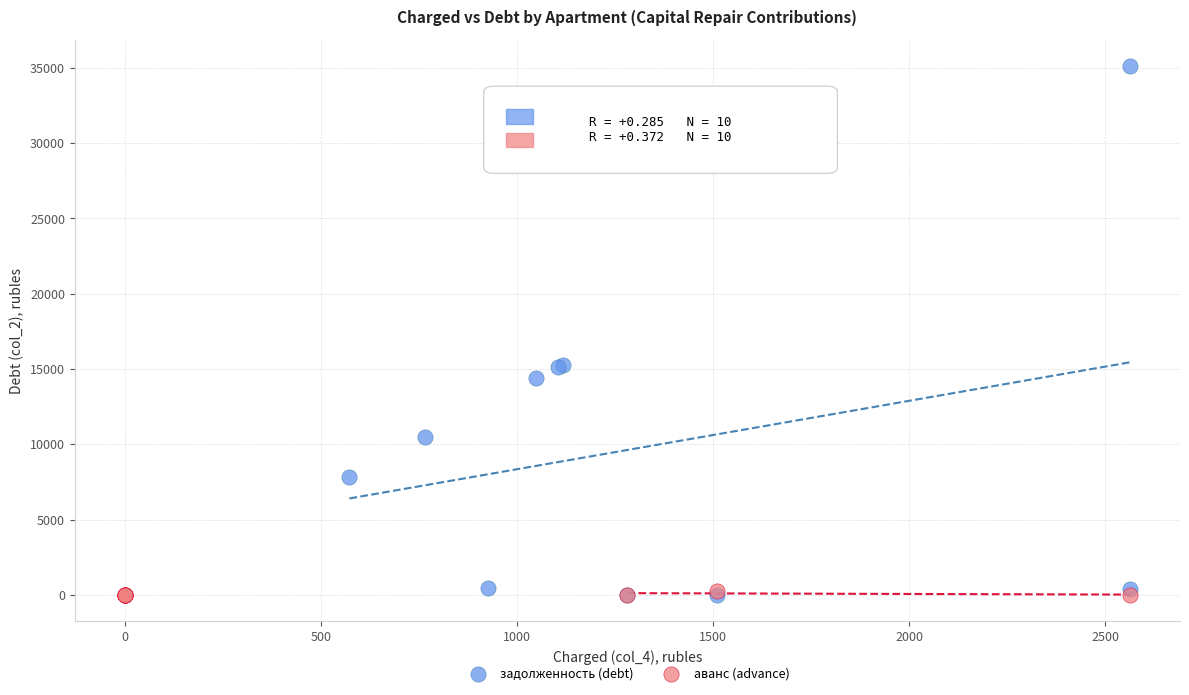

What are all the series names shown in the legend?

задолженность (debt), аванс (advance)